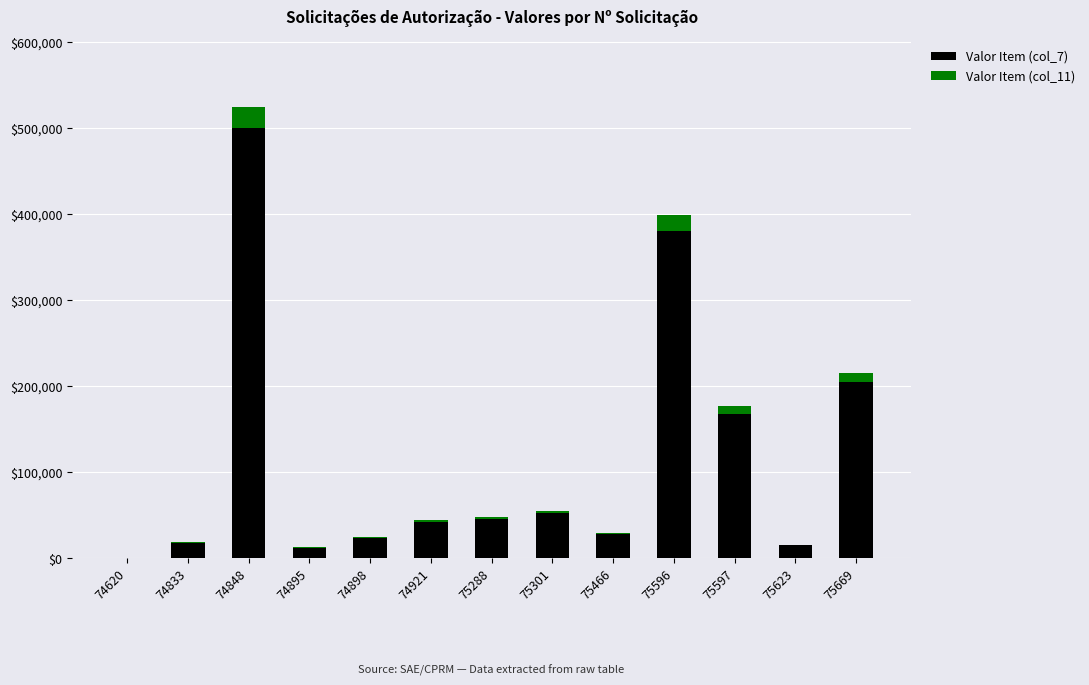

True or false: Valor Item (col_7) has a value of 52316.8 at 75301.

True